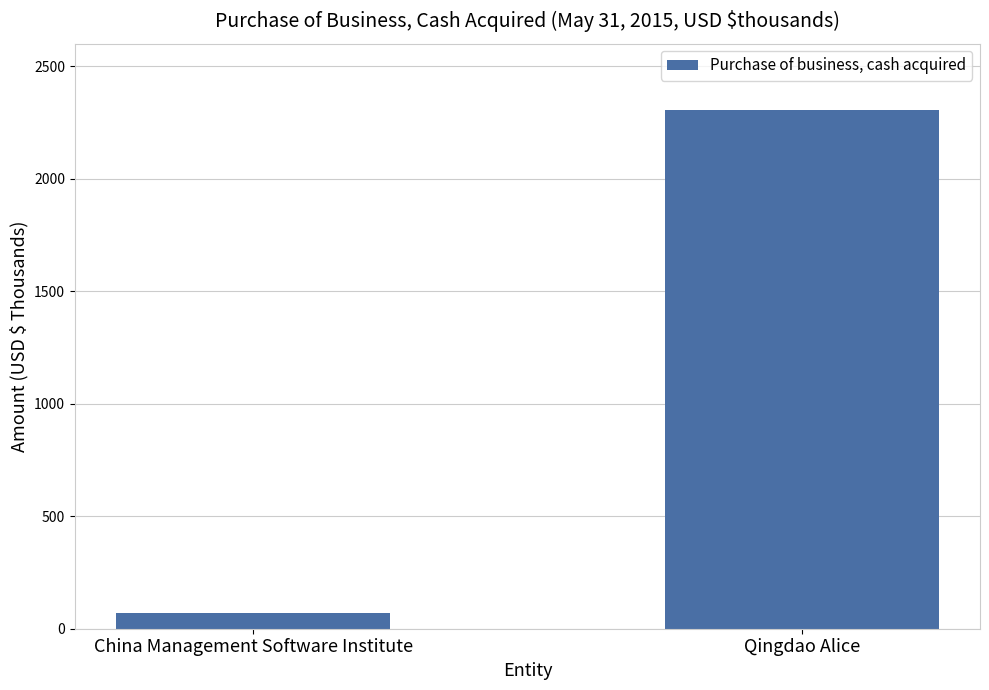

What is the smallest value displayed?

68